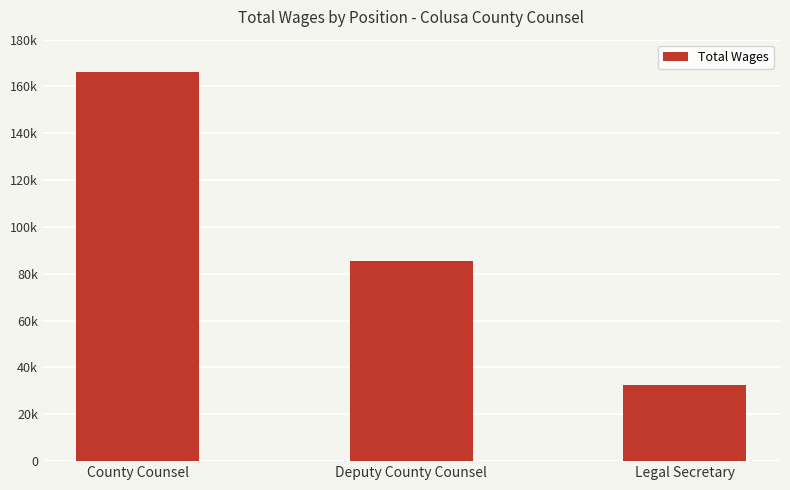

What is the value of the 2nd bar from the left?

85435